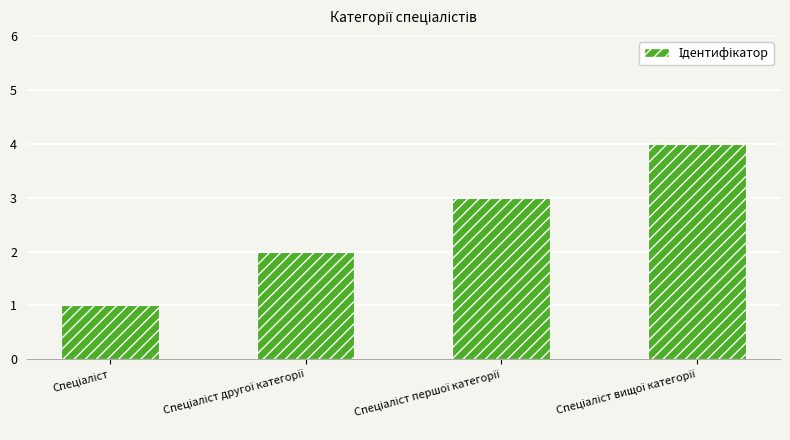

What is the minimum value shown in the chart?

1